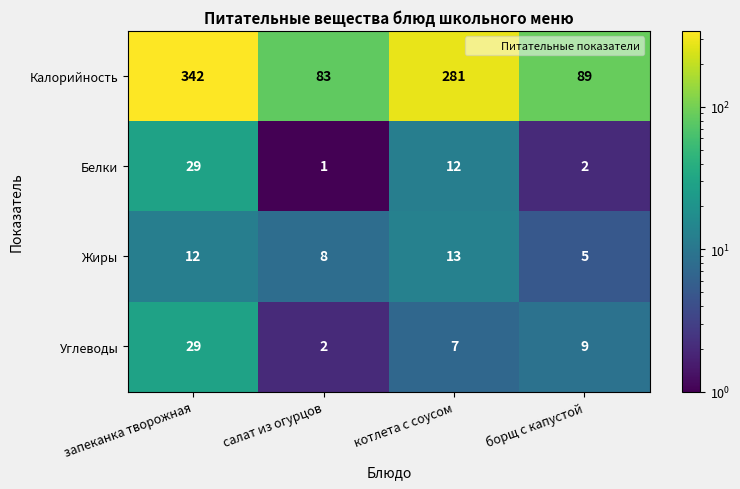

At which category is the sum across all series the highest?

запеканка творожная